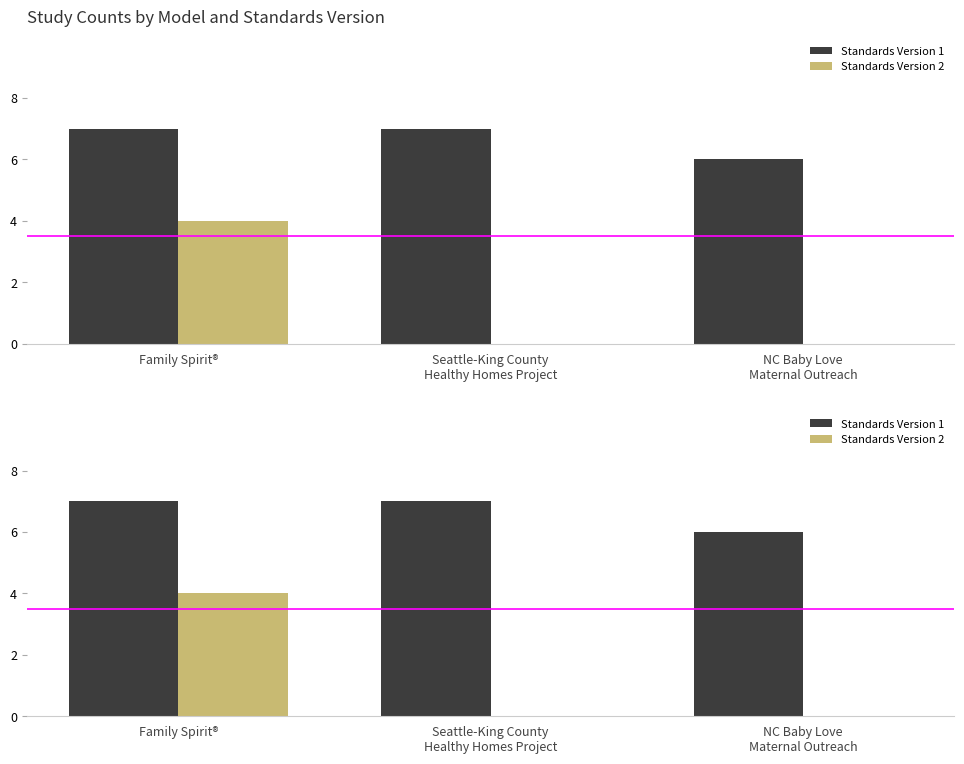

How many bars are there in each group?

2